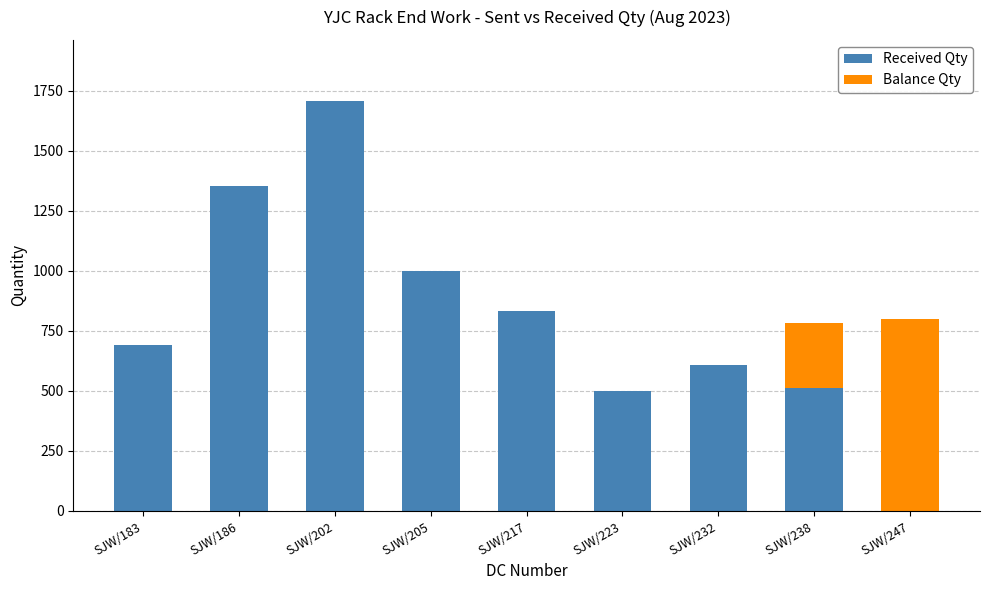

What is the maximum value for Received Qty?

1706